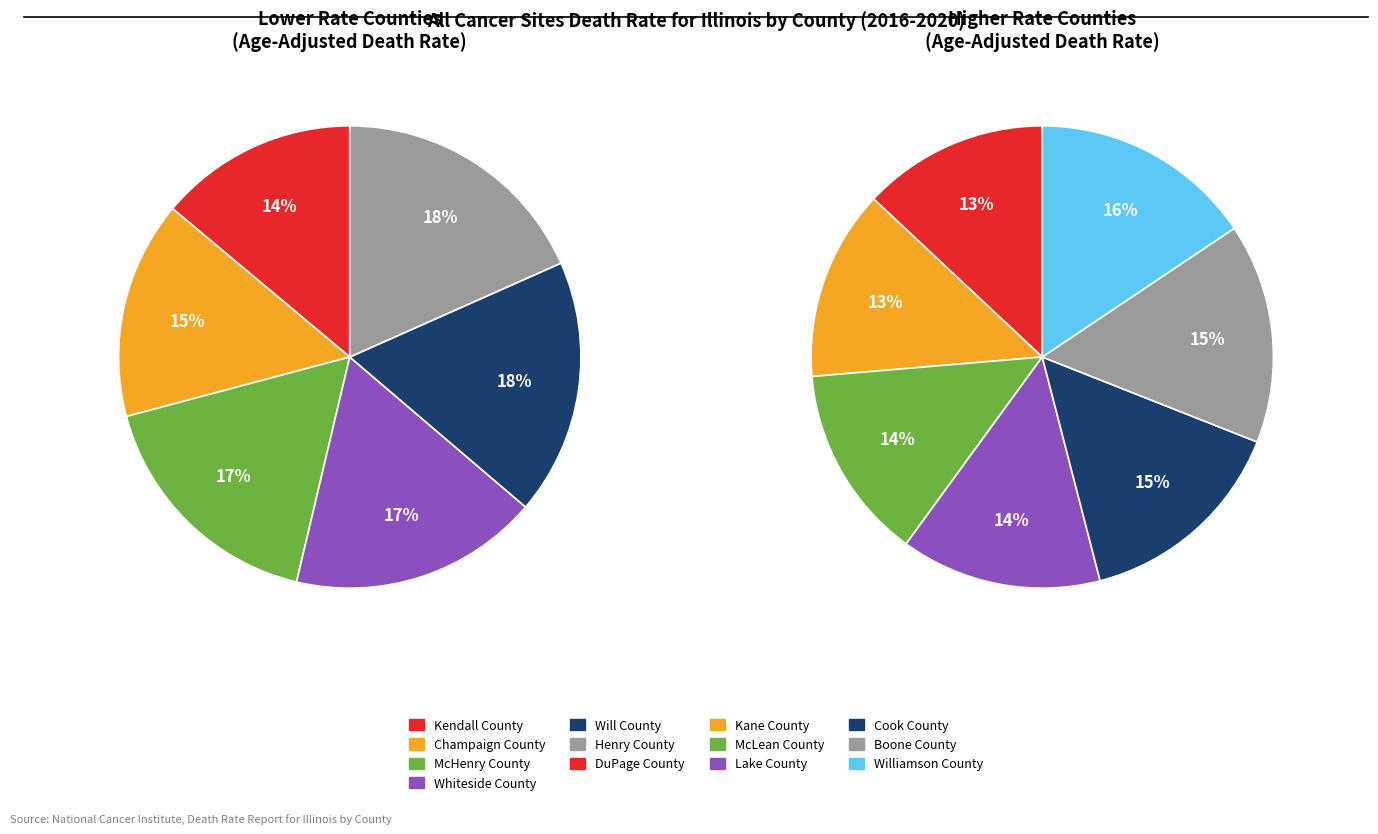

Is there any slice that represents more than half of the pie?

No